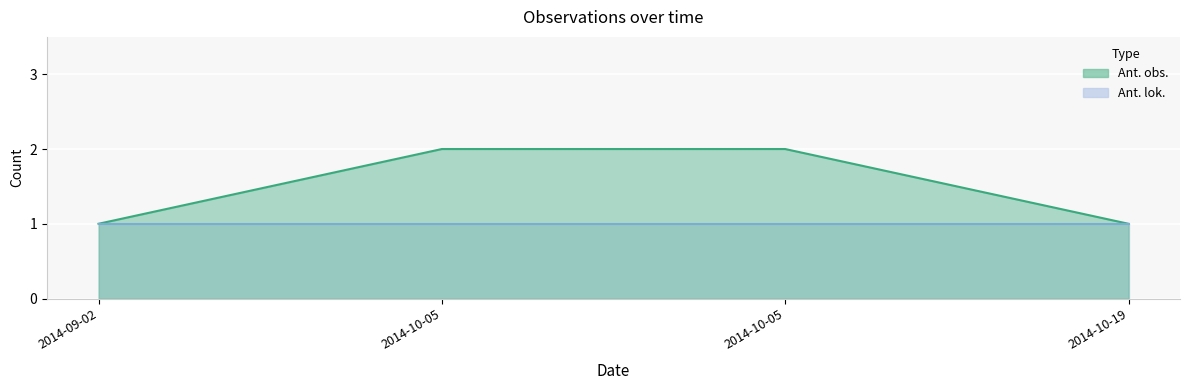

True or false: the data shows 1 at 2014-09-02.

True